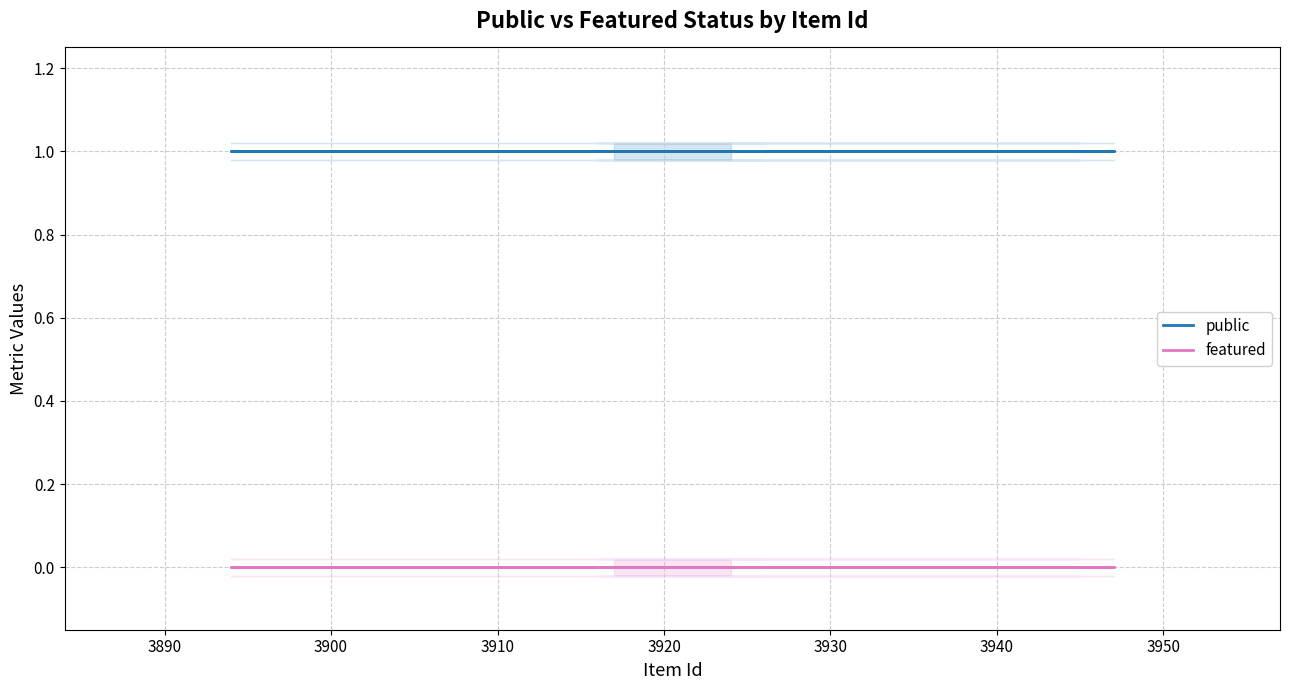

List the series in order of their overall mean, highest first.

public, featured